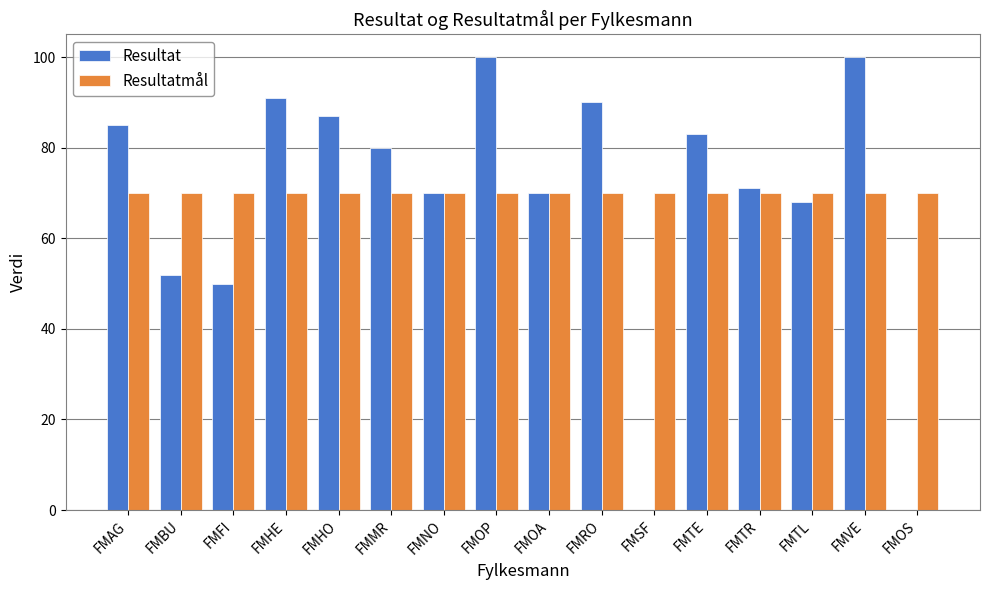

What is the sum of all Resultatmål values?

1120